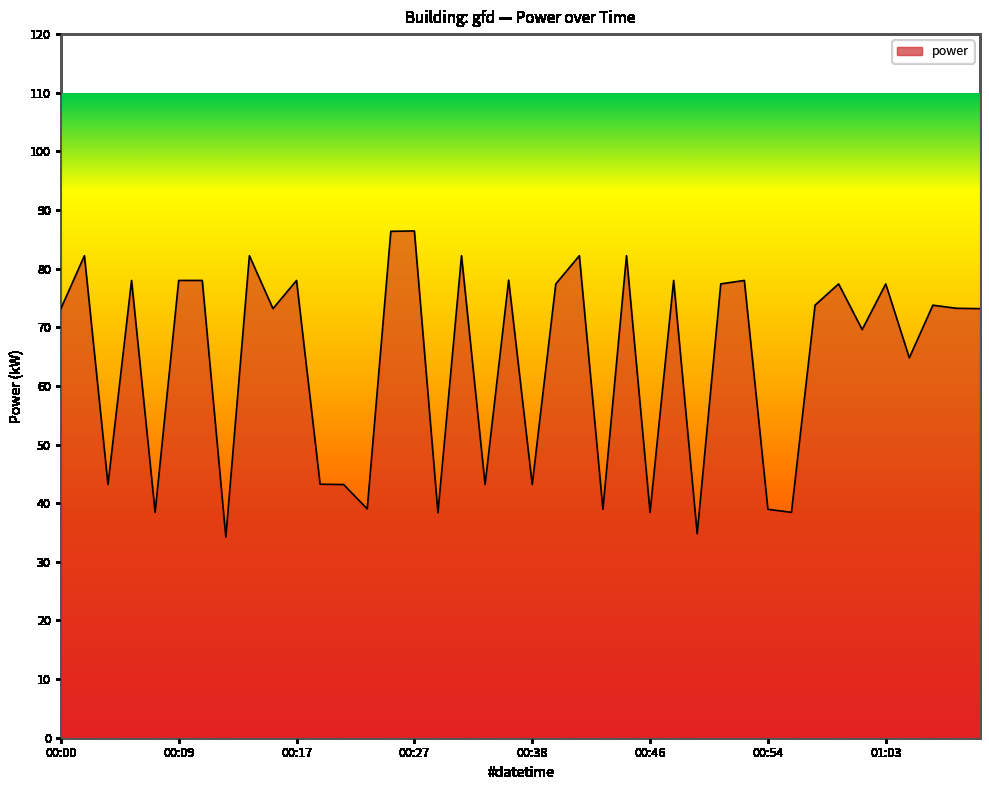

What is the difference between the maximum and minimum values?

52.2